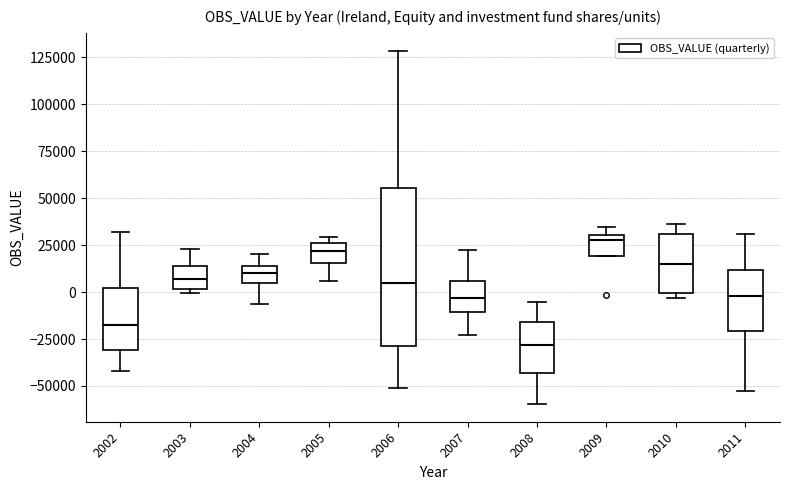

Which box has the highest median line?

2009